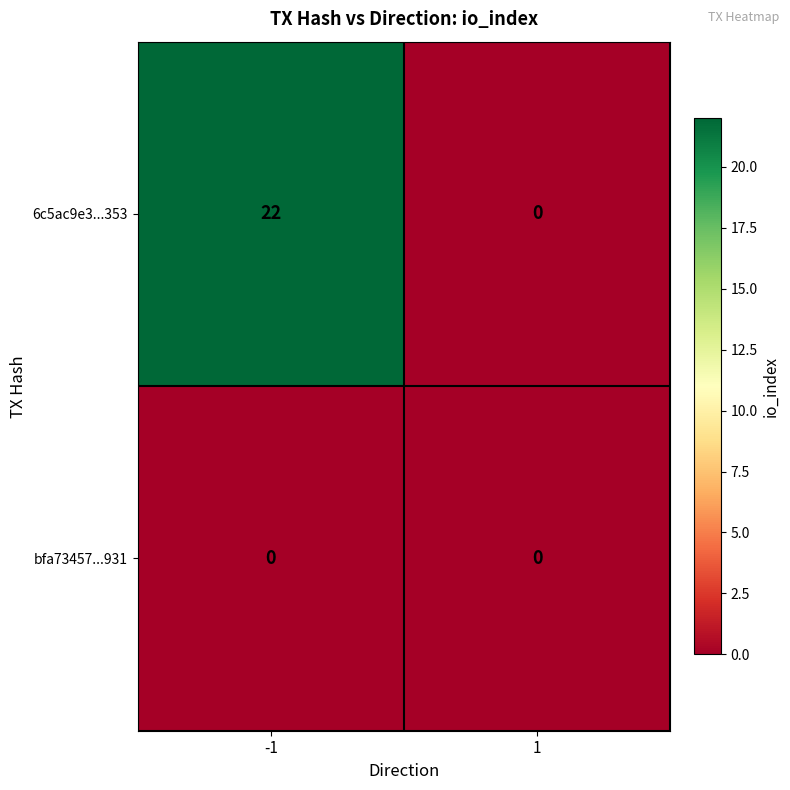

Which series has the widest spread of values?

6c5ac9e3...353